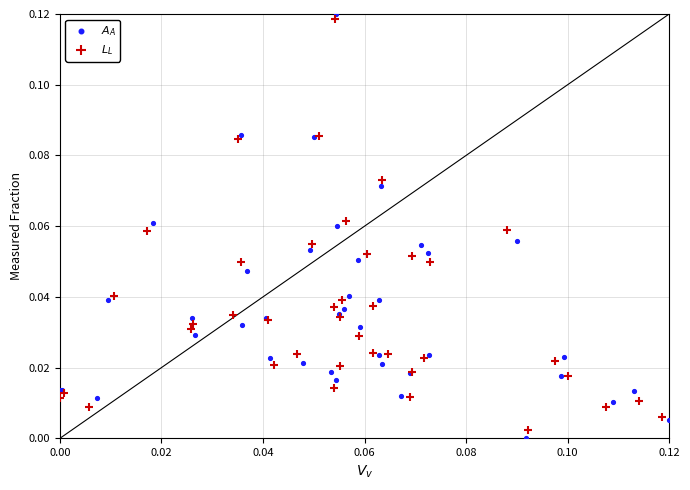

Which series has the largest Y range (max minus min)?

$A_A$